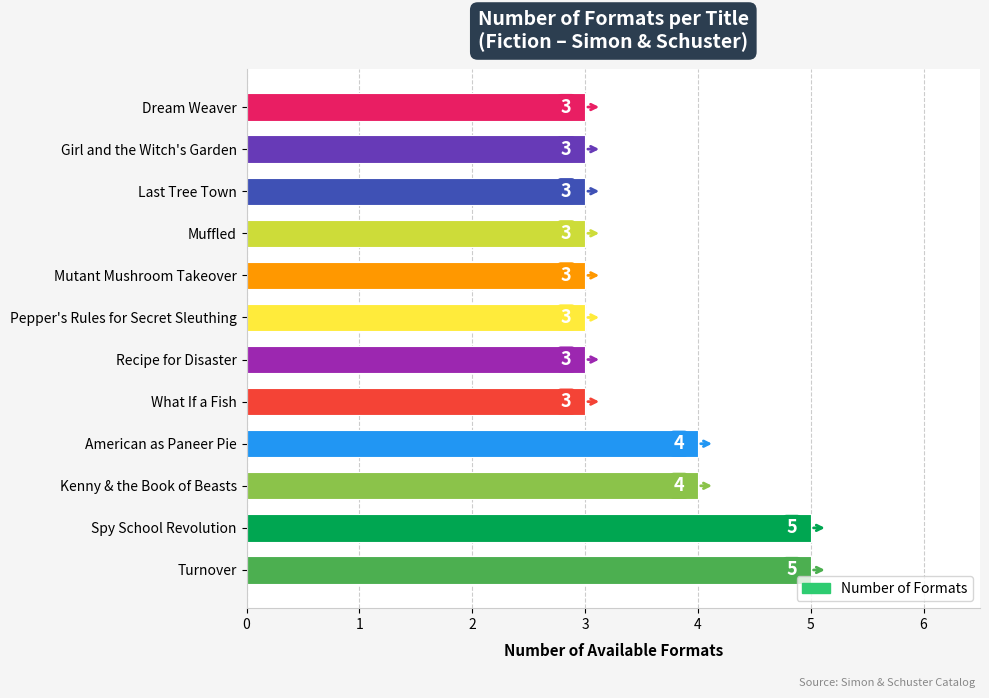

Reading bottom to top, what are all the values shown in this chart?

Turnover=5	Spy School Revolution=5	Kenny & the Book of Beasts=4	American as Paneer Pie=4	What If a Fish=3	Recipe for Disaster=3	Pepper's Rules for Secret Sleuthing=3	Mutant Mushroom Takeover=3	Muffled=3	Last Tree Town=3	Girl and the Witch's Garden=3	Dream Weaver=3